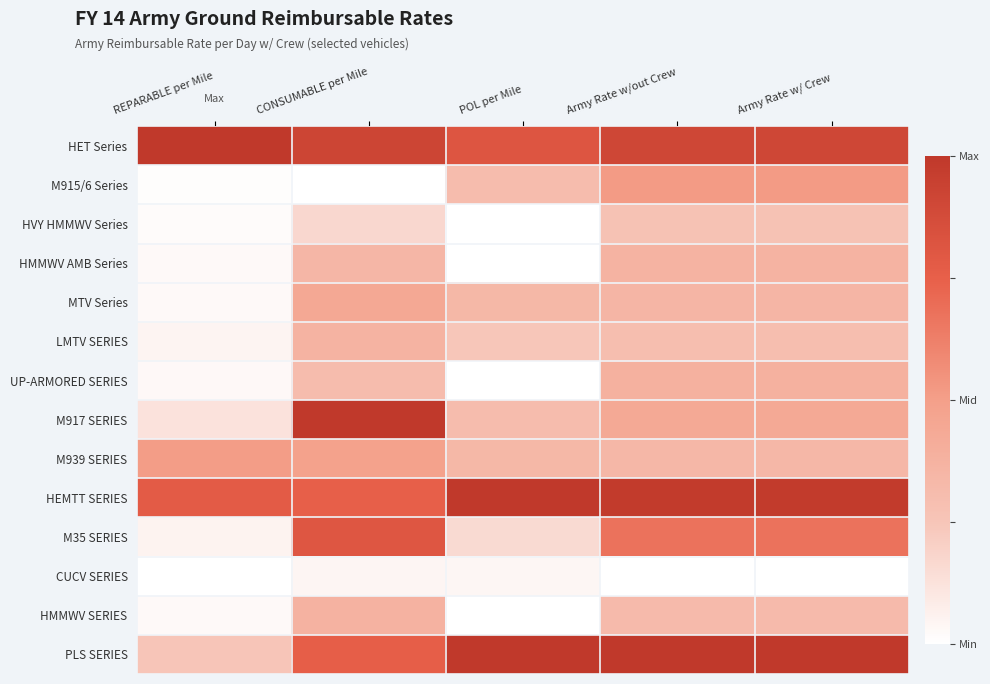

Reading left to right, what are all the values shown in this chart?

HET Series: REPARABLE per Mile=1.0	CONSUMABLE per Mile=0.9	POL per Mile=0.8	Army Rate w/out Crew=0.9	Army Rate w/ Crew=0.9
M915/6 Series: REPARABLE per Mile=0.0	CONSUMABLE per Mile=0.0	POL per Mile=0.3	Army Rate w/out Crew=0.5	Army Rate w/ Crew=0.5
HVY HMMWV Series: REPARABLE per Mile=0.0	CONSUMABLE per Mile=0.2	POL per Mile=0.0	Army Rate w/out Crew=0.3	Army Rate w/ Crew=0.3
HMMWV AMB Series: REPARABLE per Mile=0.0	CONSUMABLE per Mile=0.3	POL per Mile=0.0	Army Rate w/out Crew=0.4	Army Rate w/ Crew=0.4
MTV Series: REPARABLE per Mile=0.0	CONSUMABLE per Mile=0.4	POL per Mile=0.3	Army Rate w/out Crew=0.4	Army Rate w/ Crew=0.4
LMTV SERIES: REPARABLE per Mile=0.0	CONSUMABLE per Mile=0.4	POL per Mile=0.2	Army Rate w/out Crew=0.3	Army Rate w/ Crew=0.3
UP-ARMORED SERIES: REPARABLE per Mile=0.0	CONSUMABLE per Mile=0.3	POL per Mile=0.0	Army Rate w/out Crew=0.4	Army Rate w/ Crew=0.4
M917 SERIES: REPARABLE per Mile=0.1	CONSUMABLE per Mile=1.0	POL per Mile=0.3	Army Rate w/out Crew=0.4	Army Rate w/ Crew=0.4
M939 SERIES: REPARABLE per Mile=0.5	CONSUMABLE per Mile=0.5	POL per Mile=0.3	Army Rate w/out Crew=0.3	Army Rate w/ Crew=0.3
HEMTT SERIES: REPARABLE per Mile=0.8	CONSUMABLE per Mile=0.8	POL per Mile=1.0	Army Rate w/out Crew=1.0	Army Rate w/ Crew=1.0
M35 SERIES: REPARABLE per Mile=0.1	CONSUMABLE per Mile=0.8	POL per Mile=0.2	Army Rate w/out Crew=0.7	Army Rate w/ Crew=0.7
CUCV SERIES: REPARABLE per Mile=0.0	CONSUMABLE per Mile=0.0	POL per Mile=0.0	Army Rate w/out Crew=0.0	Army Rate w/ Crew=0.0
HMMWV SERIES: REPARABLE per Mile=0.0	CONSUMABLE per Mile=0.4	POL per Mile=0.0	Army Rate w/out Crew=0.3	Army Rate w/ Crew=0.3
PLS SERIES: REPARABLE per Mile=0.2	CONSUMABLE per Mile=0.8	POL per Mile=1.0	Army Rate w/out Crew=1.0	Army Rate w/ Crew=1.0